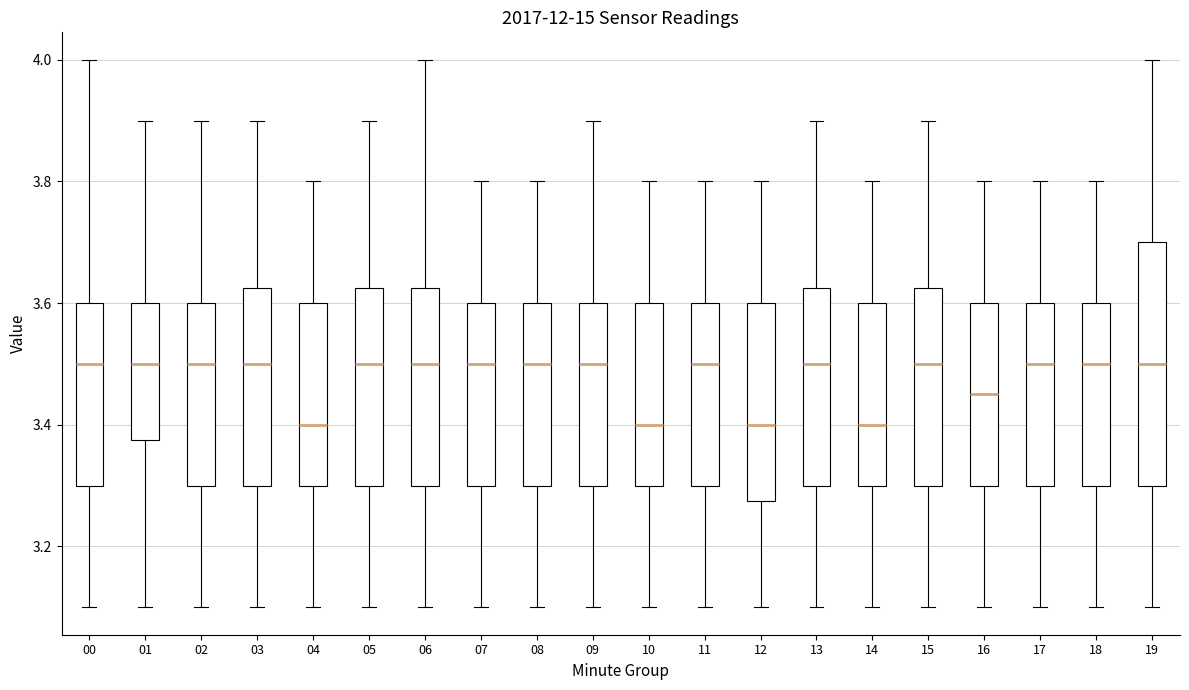

Reading left to right, transcribe this box plot: for each box, give where its median line is, the range the box spans, and where its two whiskers end, as read against the y-axis. The values are not printed on the chart, so give them approximately, as read against the axis.

00: median 3.50, box 3.30 to 3.60, whiskers 3.10 to 4.00
01: median 3.50, box 3.38 to 3.60, whiskers 3.10 to 3.90
02: median 3.50, box 3.30 to 3.60, whiskers 3.10 to 3.90
03: median 3.50, box 3.30 to 3.62, whiskers 3.10 to 3.90
04: median 3.40, box 3.30 to 3.60, whiskers 3.10 to 3.80
05: median 3.50, box 3.30 to 3.62, whiskers 3.10 to 3.90
06: median 3.50, box 3.30 to 3.62, whiskers 3.10 to 4.00
07: median 3.50, box 3.30 to 3.60, whiskers 3.10 to 3.80
08: median 3.50, box 3.30 to 3.60, whiskers 3.10 to 3.80
09: median 3.50, box 3.30 to 3.60, whiskers 3.10 to 3.90
10: median 3.40, box 3.30 to 3.60, whiskers 3.10 to 3.80
11: median 3.50, box 3.30 to 3.60, whiskers 3.10 to 3.80
12: median 3.40, box 3.28 to 3.60, whiskers 3.10 to 3.80
13: median 3.50, box 3.30 to 3.62, whiskers 3.10 to 3.90
14: median 3.40, box 3.30 to 3.60, whiskers 3.10 to 3.80
15: median 3.50, box 3.30 to 3.62, whiskers 3.10 to 3.90
16: median 3.46, box 3.30 to 3.60, whiskers 3.10 to 3.80
17: median 3.50, box 3.30 to 3.60, whiskers 3.10 to 3.80
18: median 3.50, box 3.30 to 3.60, whiskers 3.10 to 3.80
19: median 3.50, box 3.30 to 3.70, whiskers 3.10 to 4.00